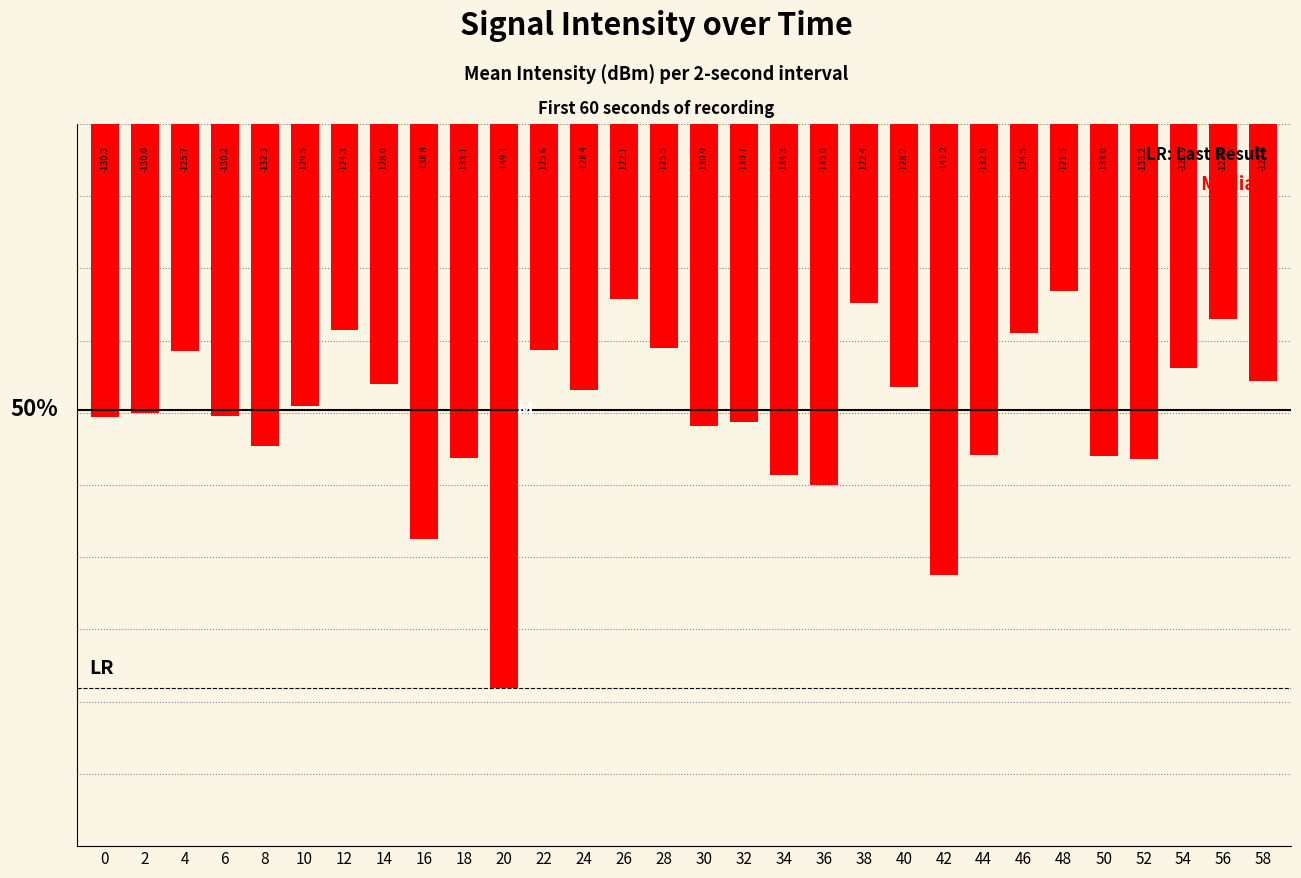

The value at 0 is -180.8. True or false?

False